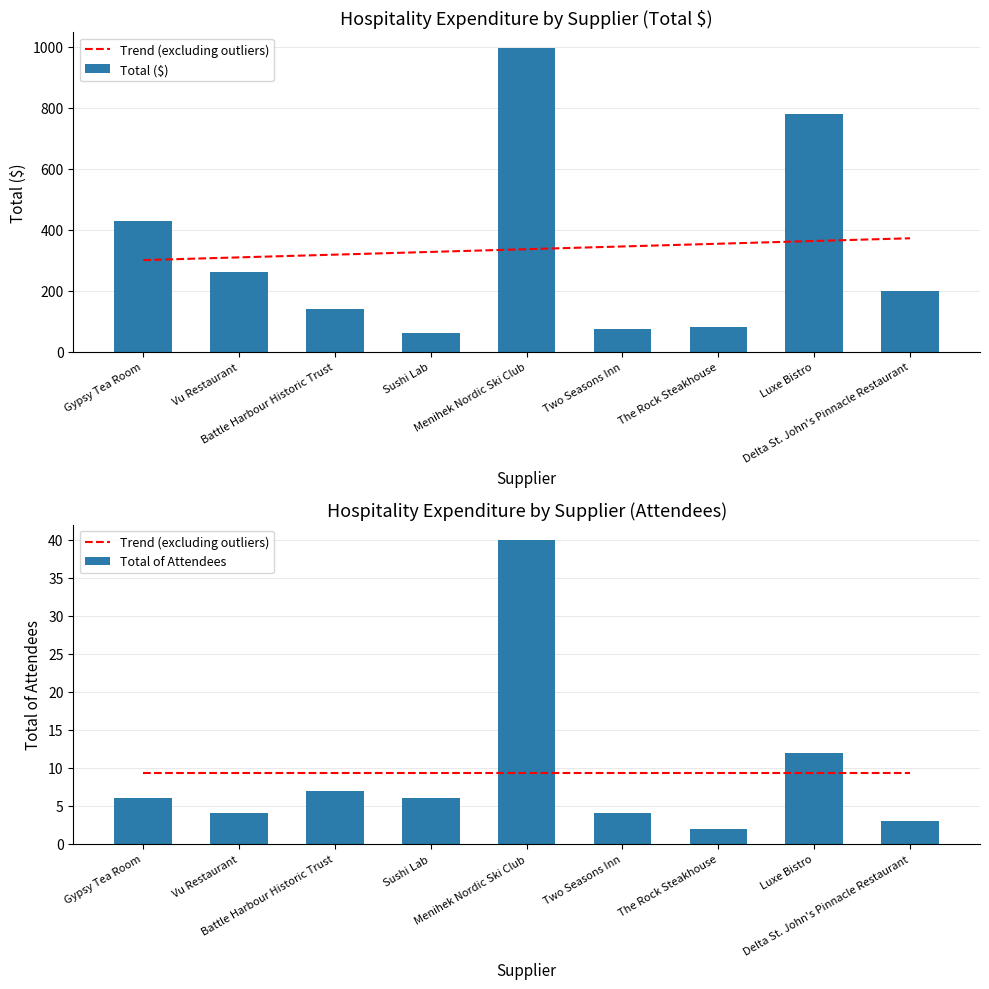

What are all the series names shown in the legend?

Trend (excluding outliers), Total ($), Total of Attendees